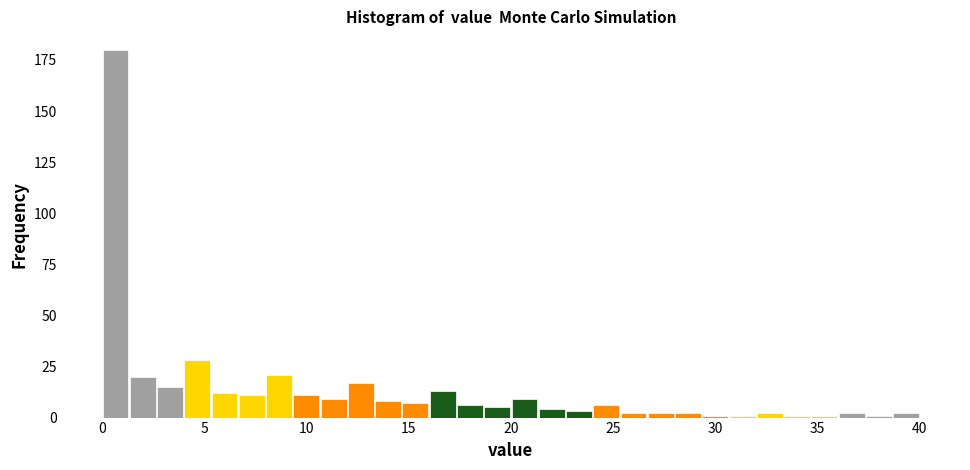

Read against the x-axis, roughly where is the centre of the tallest bar?

0.5